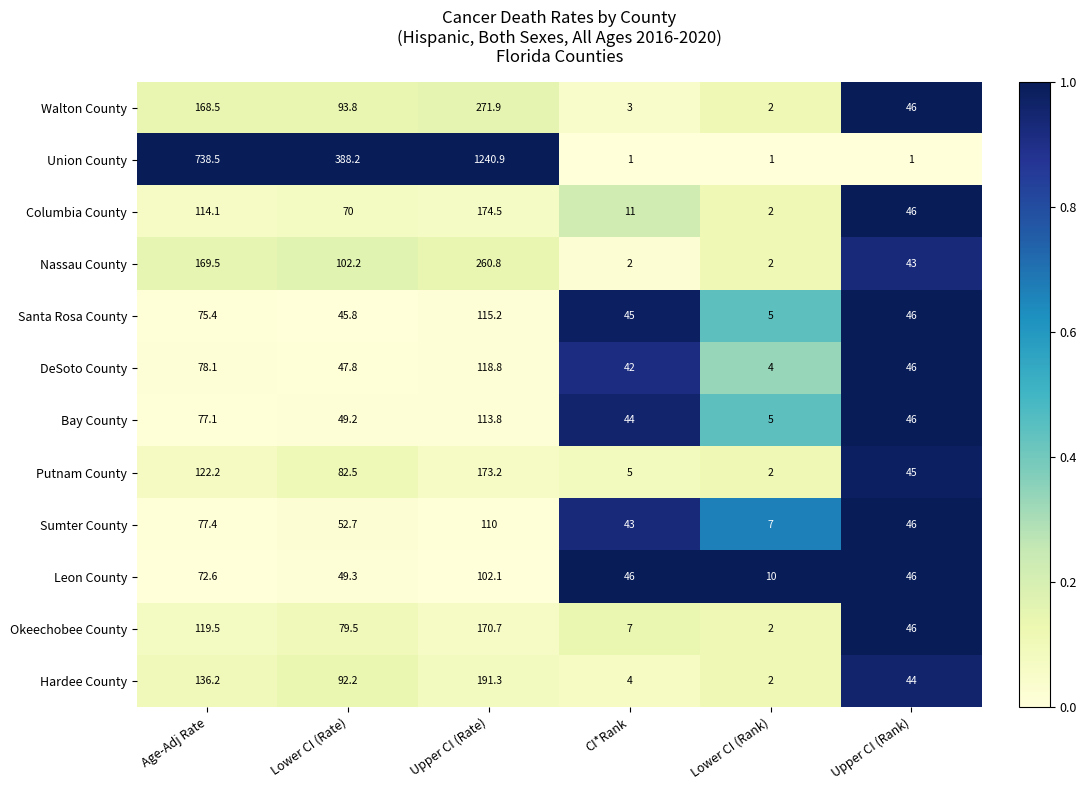

True or false: Nassau County has a value of 391.1 at Upper CI (Rate).

False